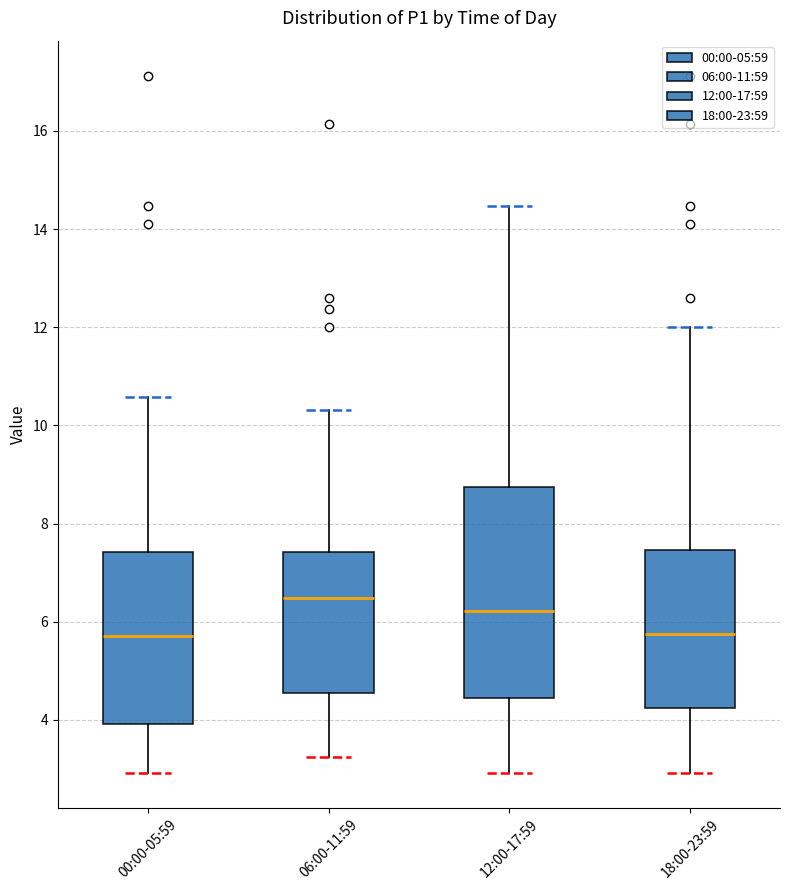

Reading left to right, transcribe this box plot: for each box, give where its median line is, the range the box spans, and where its two whiskers end, as read against the y-axis. The values are not printed on the chart, so give them approximately, as read against the axis.

00:00-05:59: median 5.8, box 4.0 to 7.4, whiskers 3.0 to 10.6
06:00-11:59: median 6.4, box 4.6 to 7.4, whiskers 3.2 to 10.4
12:00-17:59: median 6.2, box 4.4 to 8.8, whiskers 3.0 to 14.4
18:00-23:59: median 5.8, box 4.2 to 7.4, whiskers 3.0 to 12.0